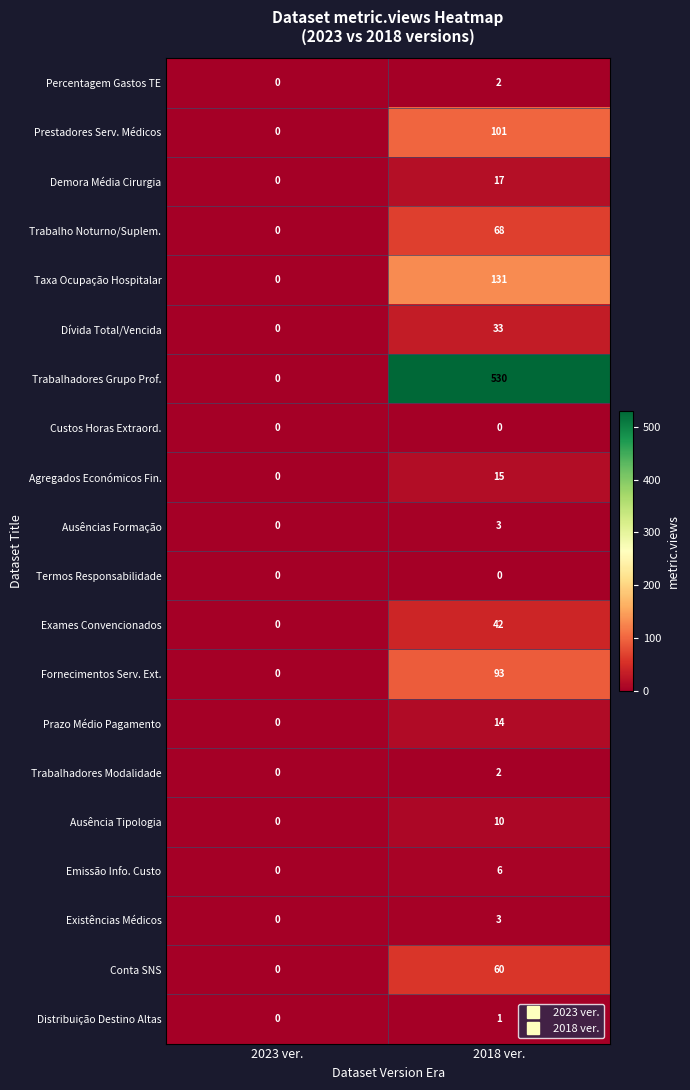

Which series has the largest range (max minus min)?

Trabalhadores Grupo Prof.